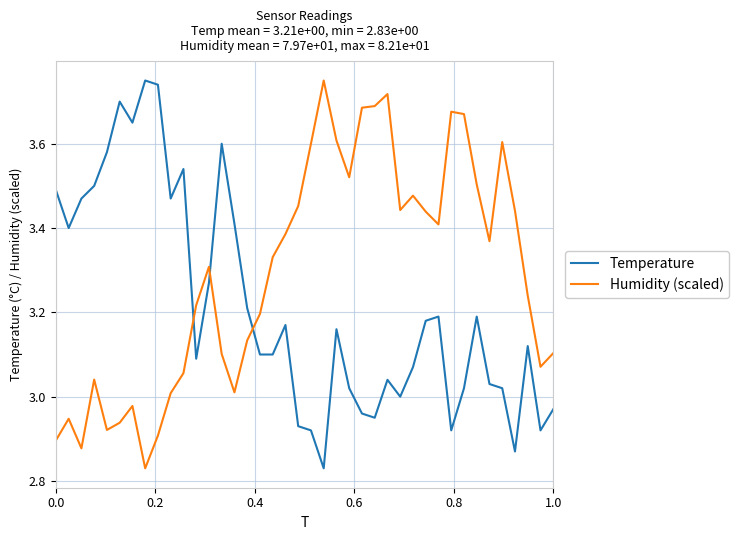

What is the difference between the maximum and second lowest values in the Humidity (scaled) series?

0.9